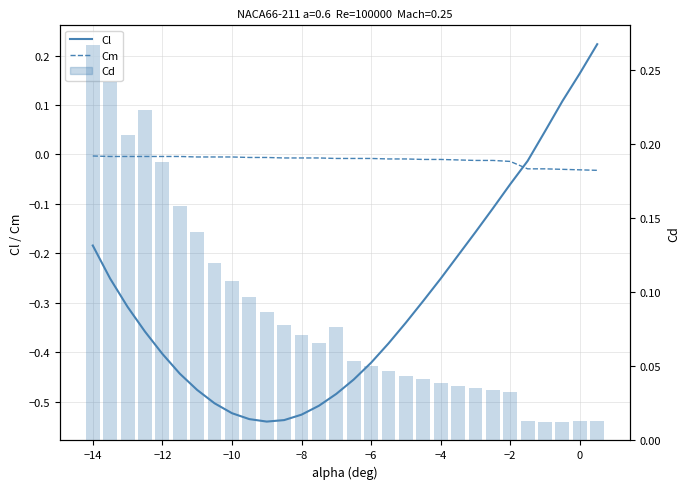

The value of Cm at 19 is -0.0. True or false?

False